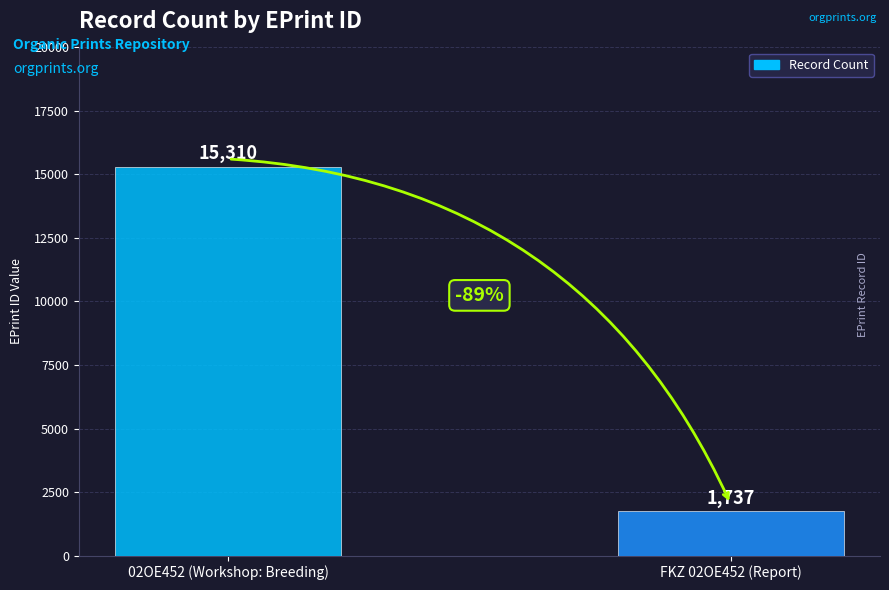

Are the bars horizontal?

No